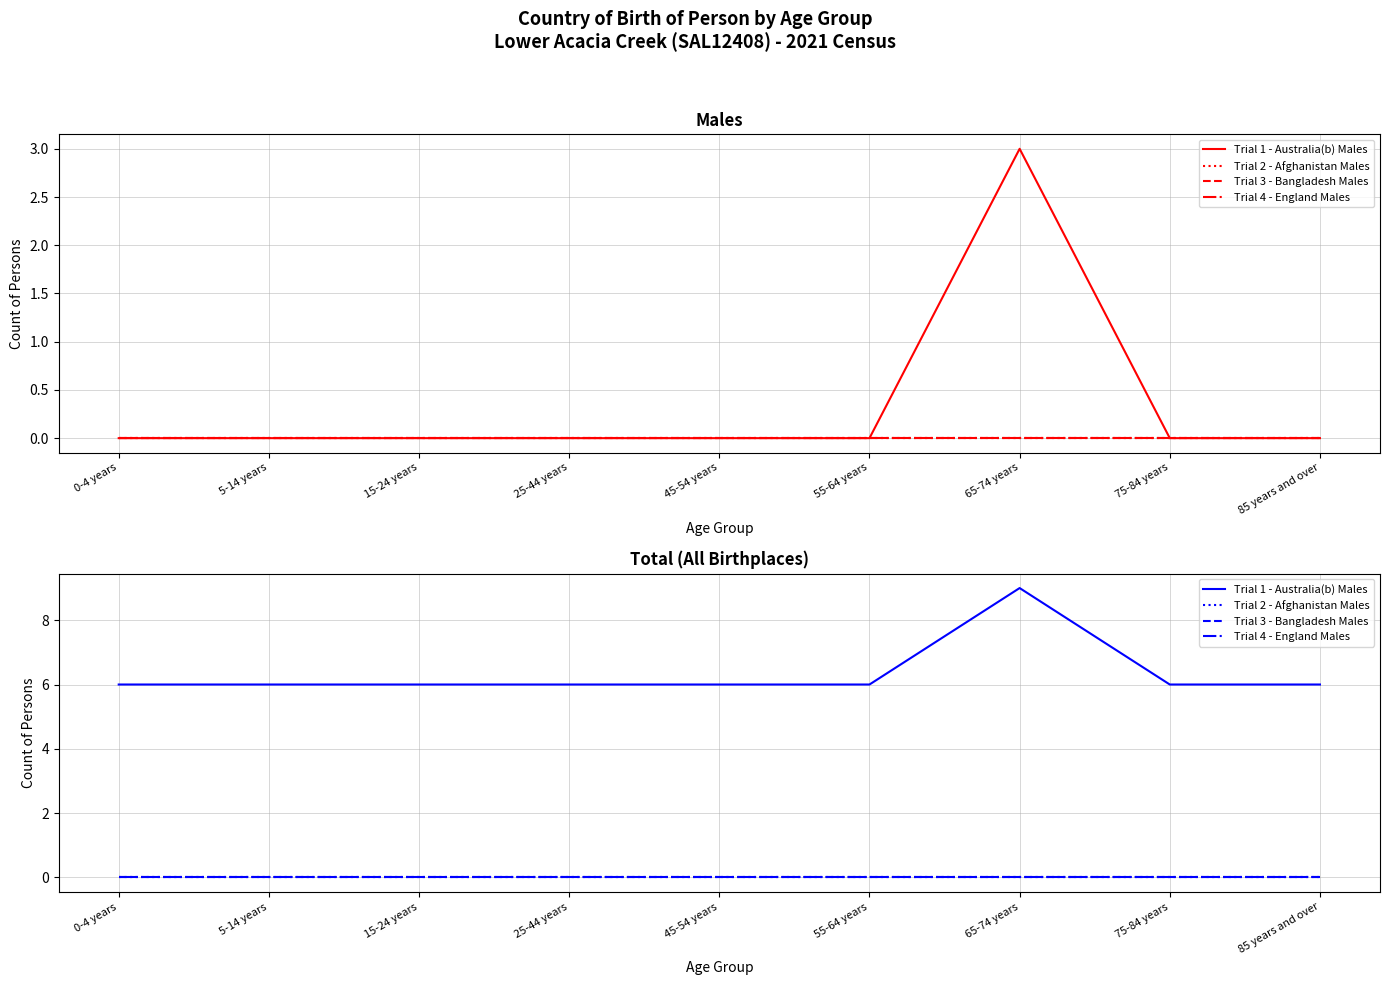

At which category is the sum across all series the highest?

65-74 years